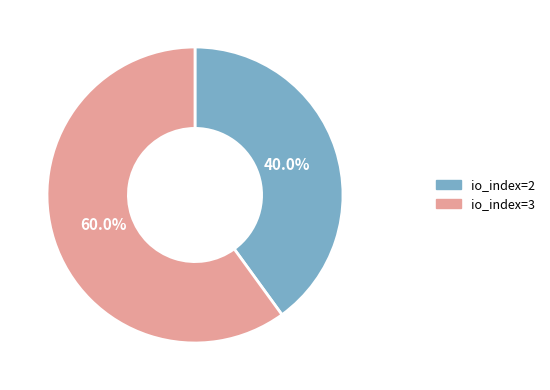

How many segments does this pie chart have?

2